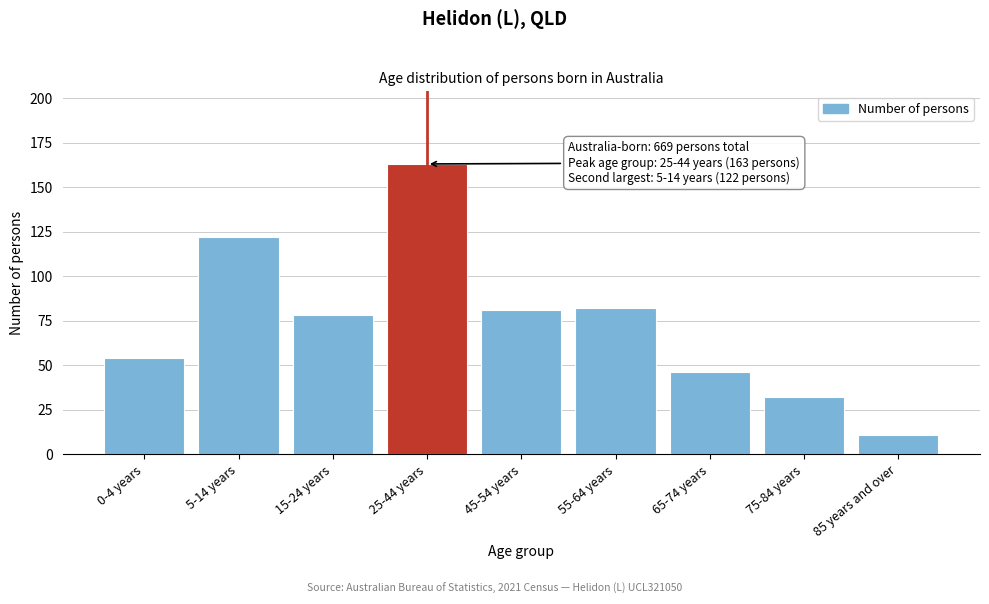

Reading left to right, what are all the values shown in this chart?

0-4 years=54	5-14 years=122	15-24 years=78	25-44 years=163	45-54 years=81	55-64 years=82	65-74 years=46	75-84 years=32	85 years and over=11